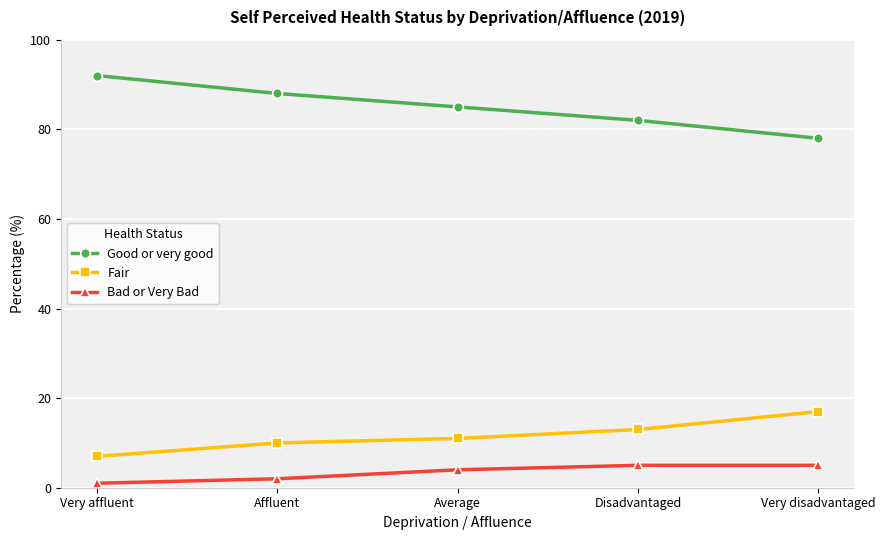

Between Affluent and Very disadvantaged, which series saw the biggest shift?

Good or very good